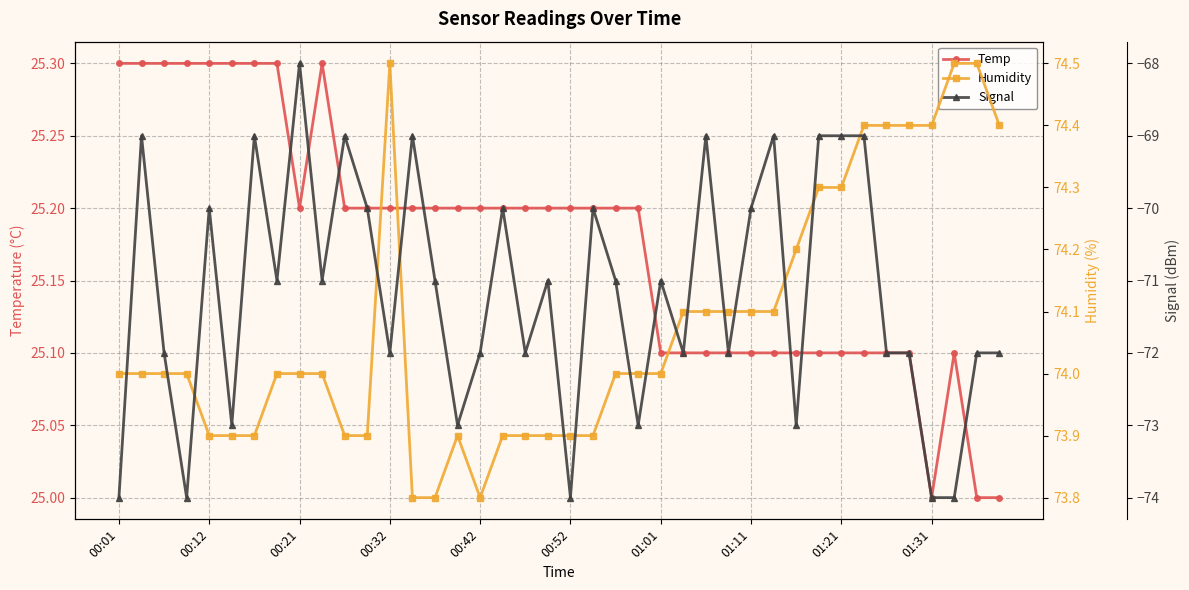

What is the difference between the highest and lowest values at 01:11?

144.1